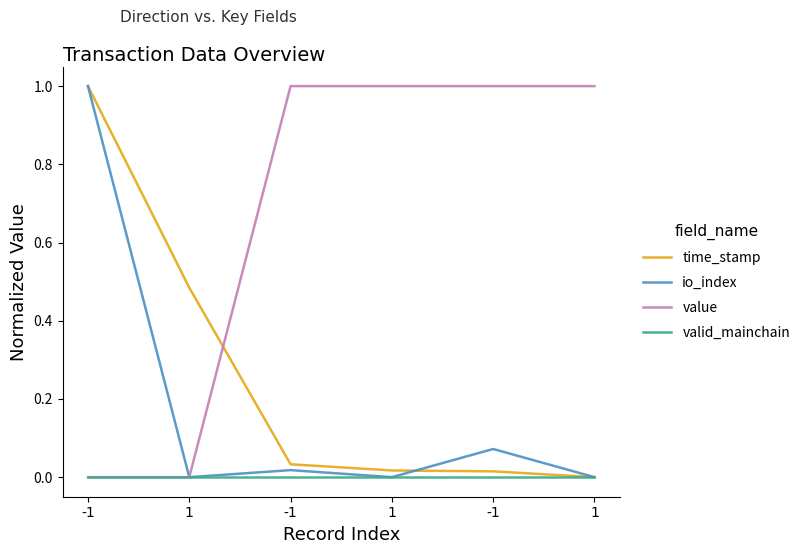

What are all the series names shown in the legend?

time_stamp, io_index, value, valid_mainchain